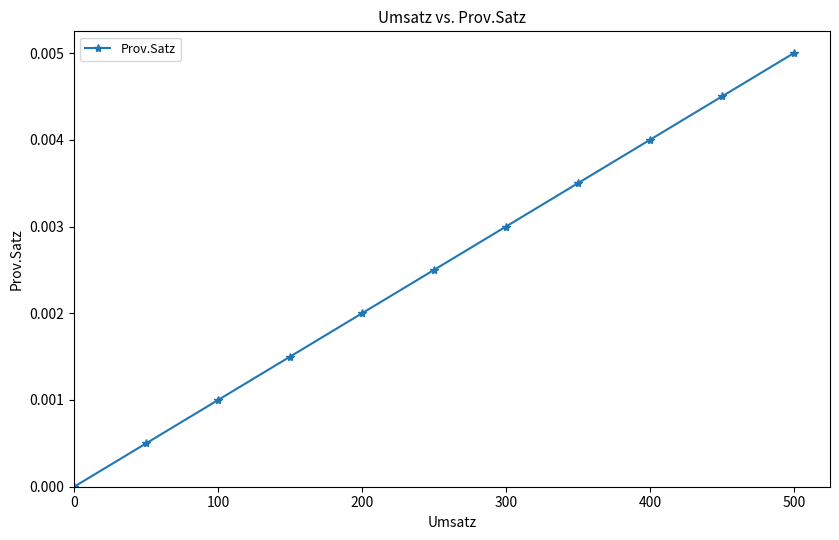

True or false: there are more than 2 points higher than both neighbors.

False